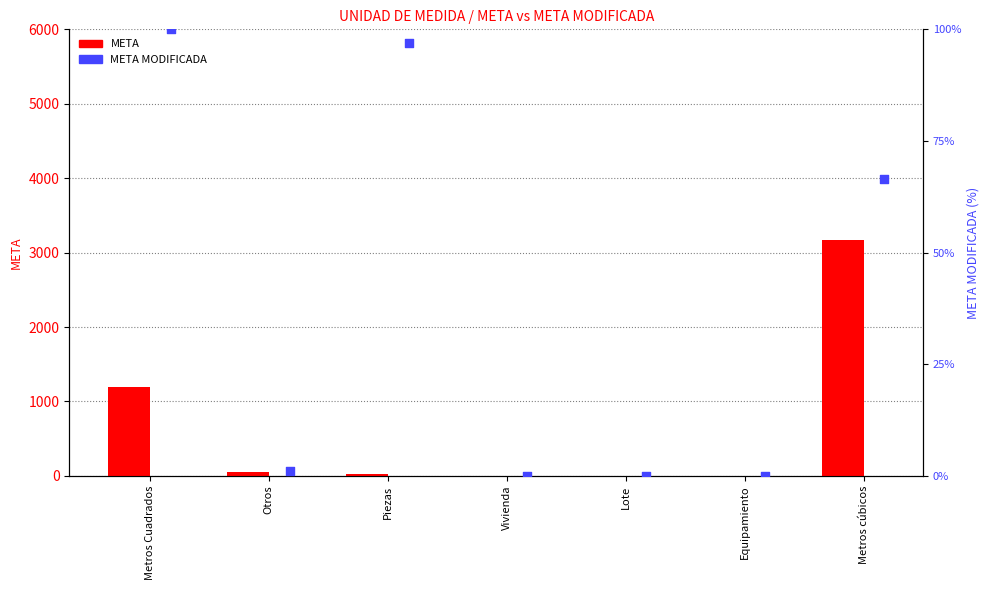

Which series has the widest spread of Y values?

META